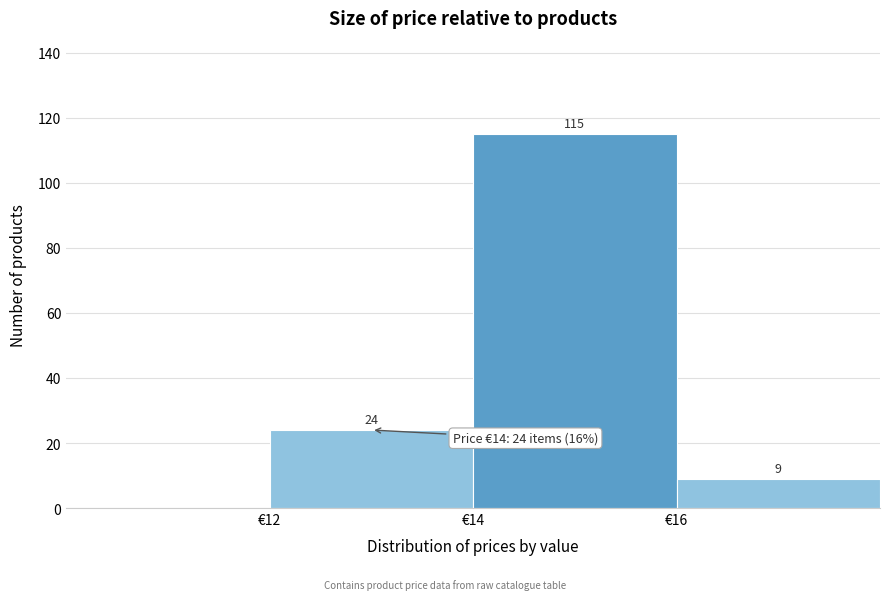

Over which range of the x-axis is the bar tallest?

14 to 16